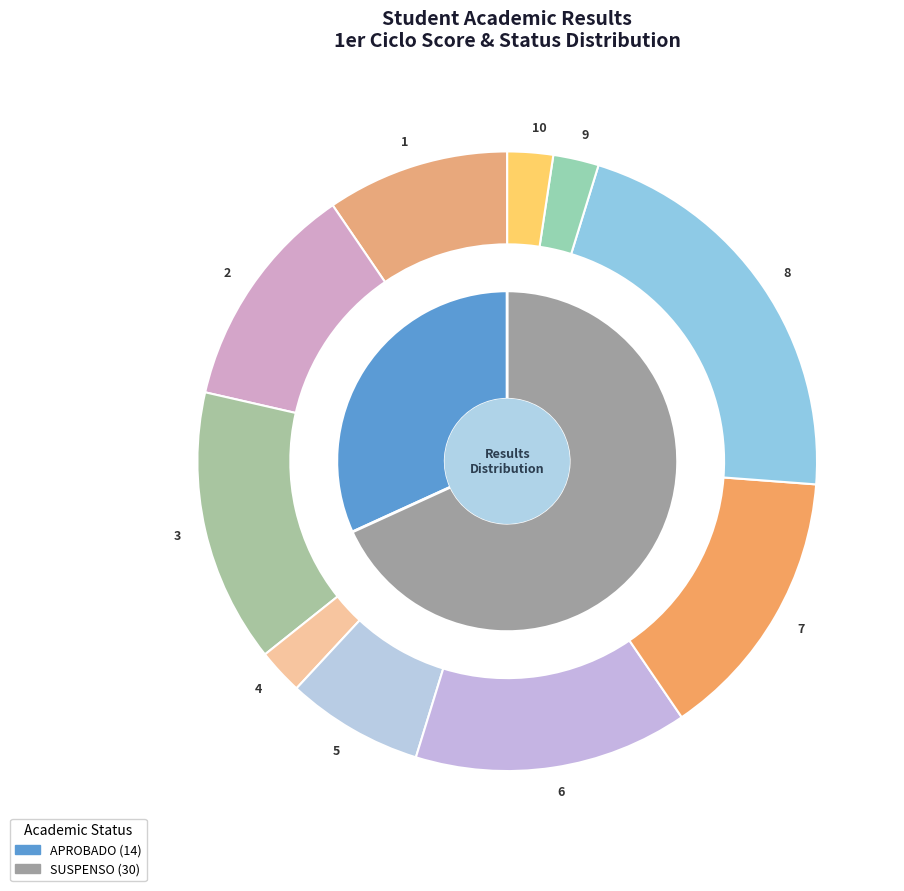

To the nearest percent, what percentage of the pie is SUSPENSO?

68%